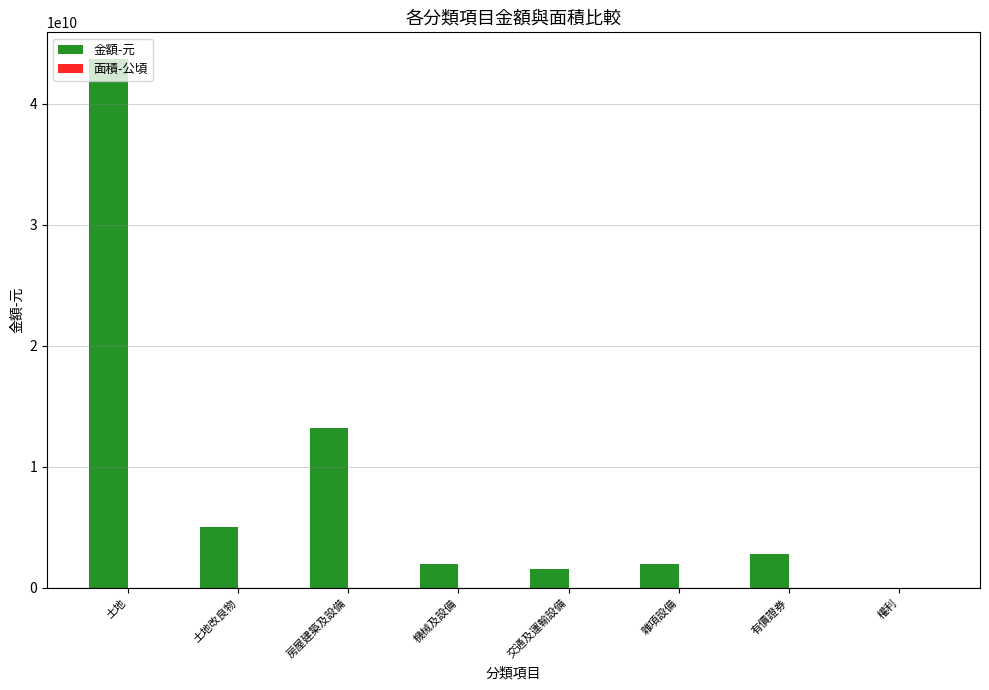

At which category is the sum across all series the highest?

土地